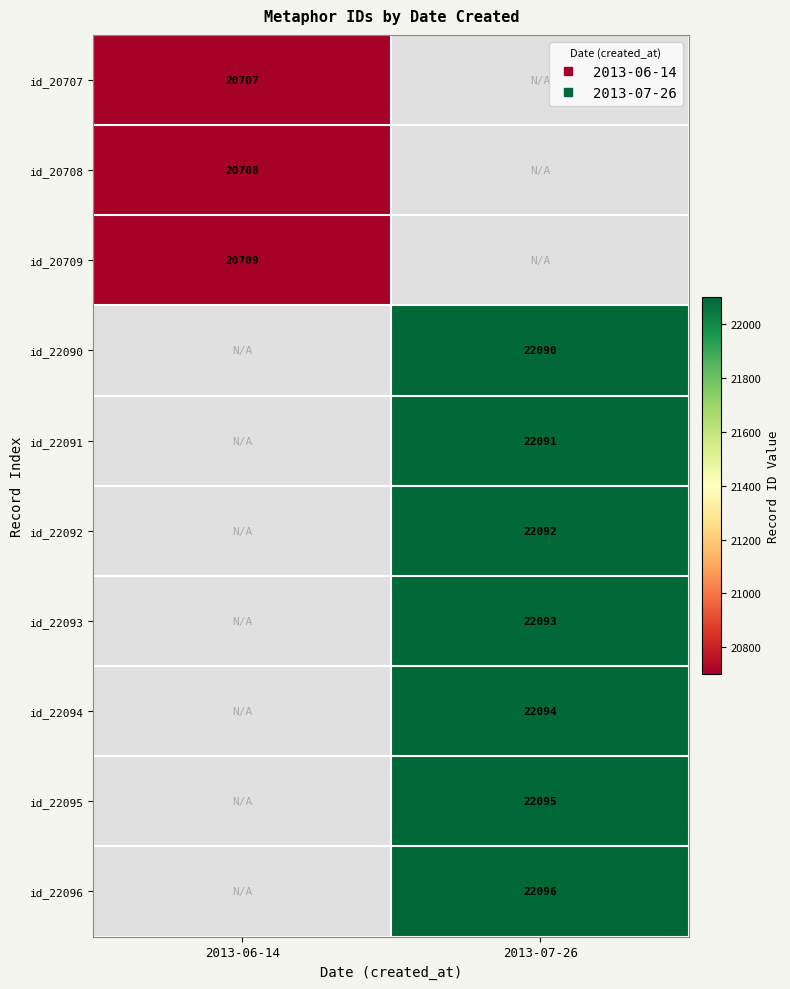

Is the value of id_22091 at 2013-06-14 greater than the value of id_22090 at 2013-06-14?

No